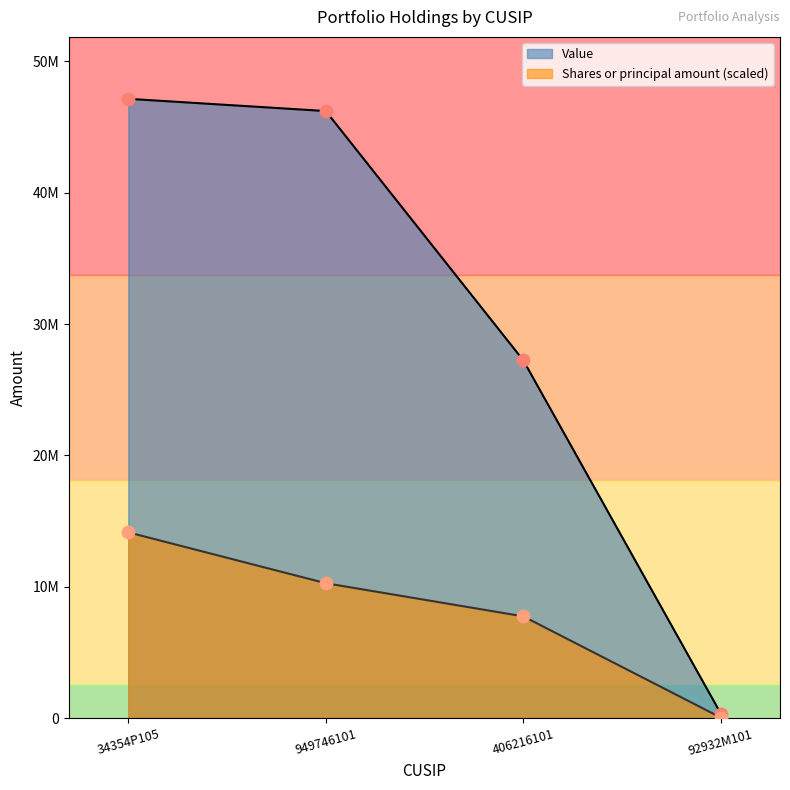

Is the value of Value at 406216101 greater than the value of Shares or principal amount at 92932M101?

Yes